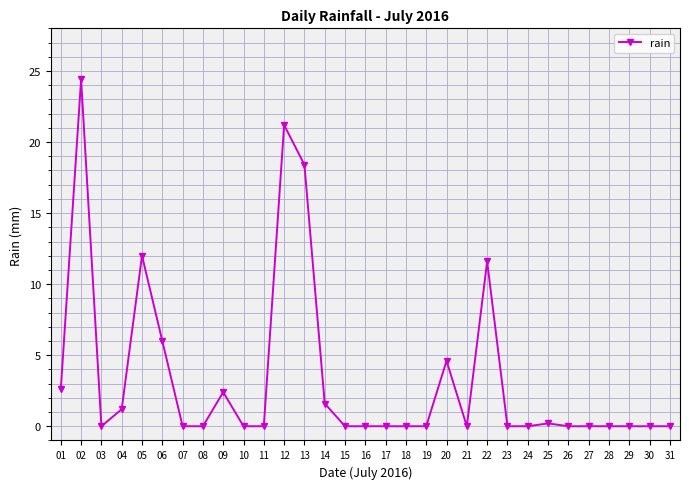

How many lines are shown in the chart?

1